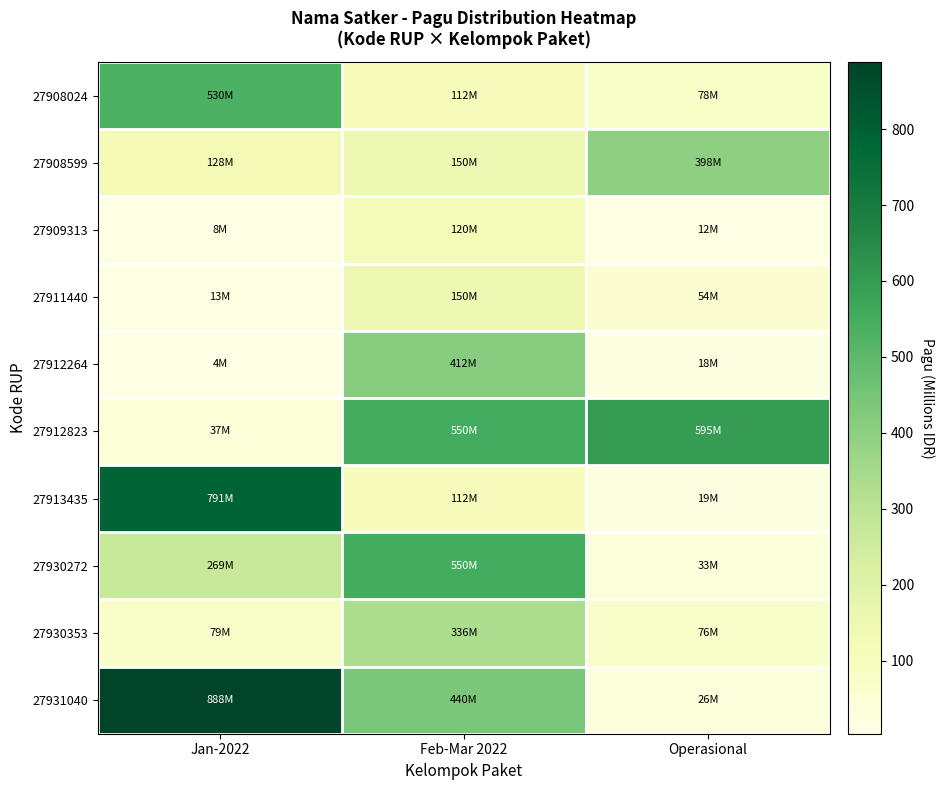

Reading right to left, what are all the values shown in this chart?

27908024: Operasional=78.0	Feb-Mar 2022=112.5	Jan-2022=529.6
27908599: Operasional=397.8	Feb-Mar 2022=150.0	Jan-2022=128.3
27909313: Operasional=12.0	Feb-Mar 2022=120.0	Jan-2022=8.2
27911440: Operasional=54.0	Feb-Mar 2022=150.0	Jan-2022=12.6
27912264: Operasional=18.0	Feb-Mar 2022=412.5	Jan-2022=4.0
27912823: Operasional=594.9	Feb-Mar 2022=550.0	Jan-2022=37.4
27913435: Operasional=18.9	Feb-Mar 2022=112.5	Jan-2022=790.8
27930272: Operasional=33.1	Feb-Mar 2022=550.0	Jan-2022=269.5
27930353: Operasional=76.0	Feb-Mar 2022=335.5	Jan-2022=79.2
27931040: Operasional=26.2	Feb-Mar 2022=440.0	Jan-2022=888.2